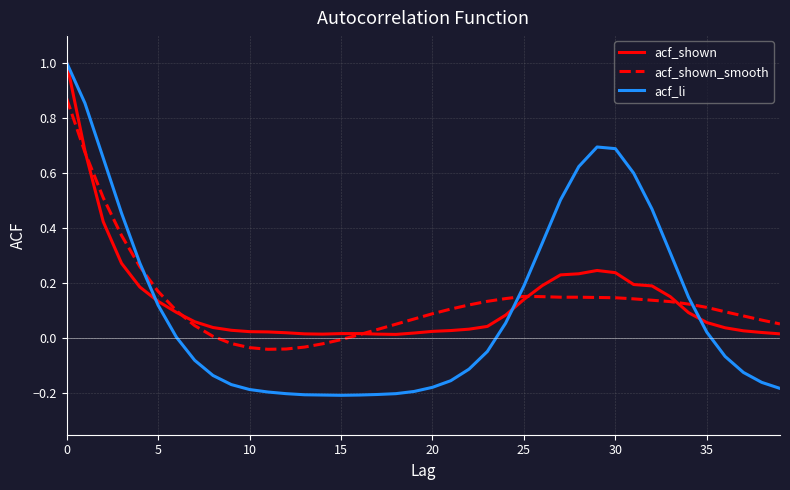

Which series has the widest spread of values?

acf_li